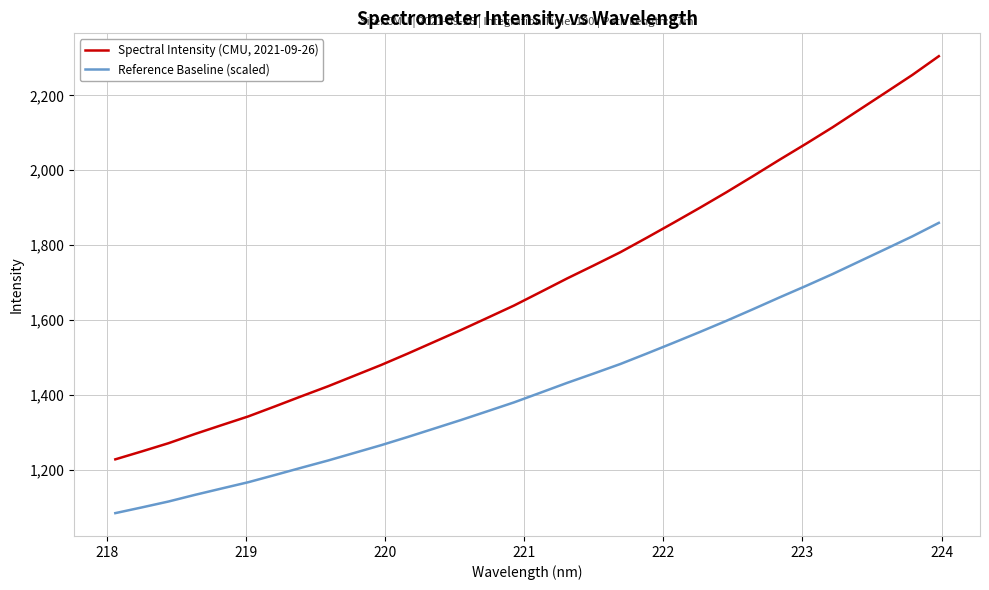

Which series has the widest spread of values?

Spectral Intensity (CMU, 2021-09-26)